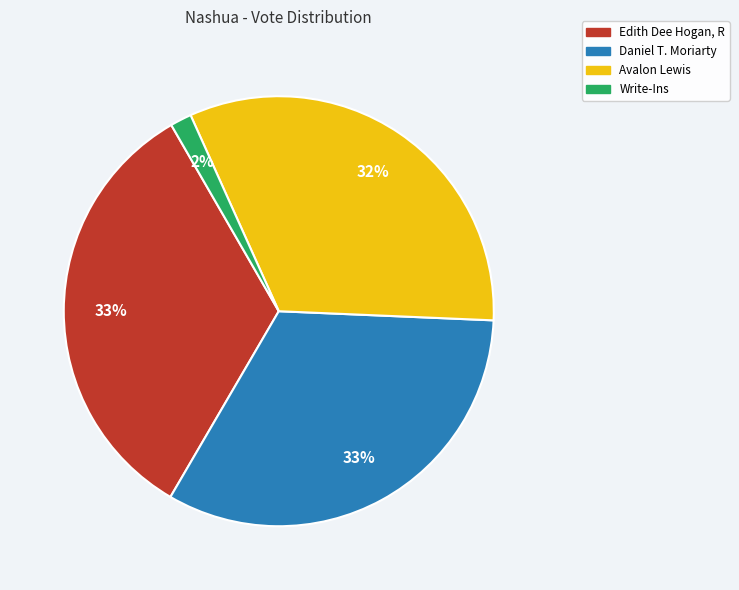

Is Write-Ins the majority of the pie?

No